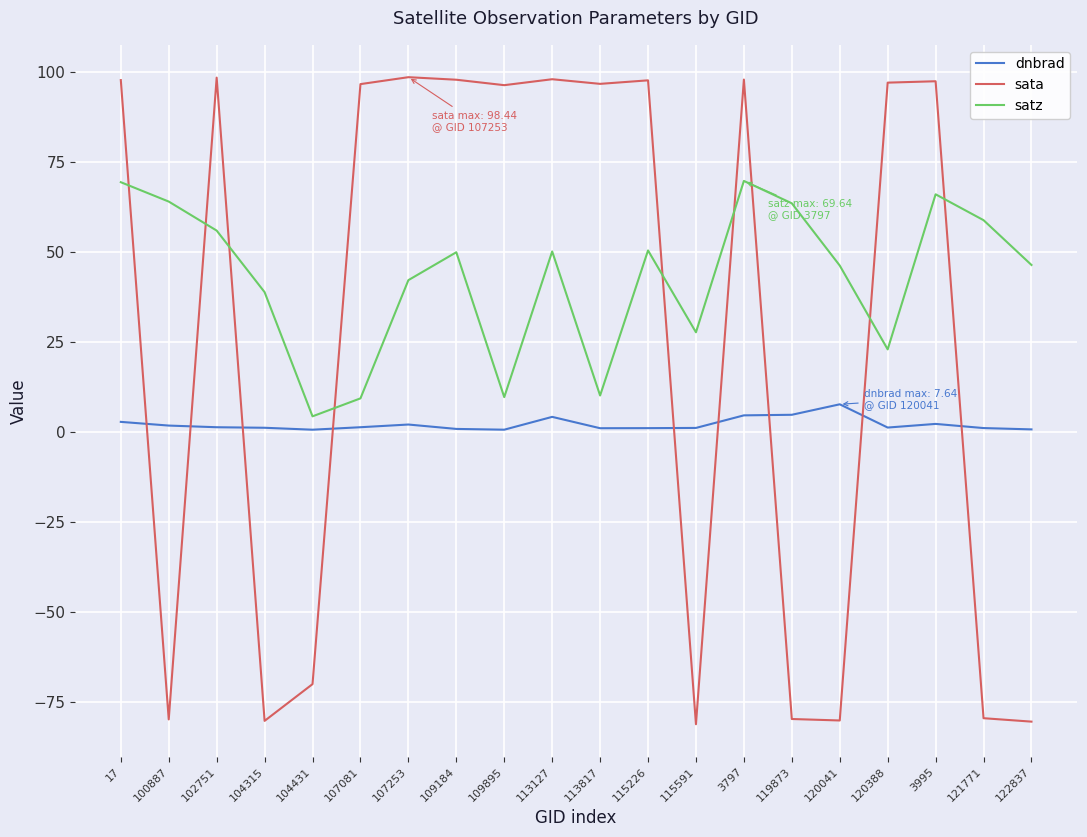

Which series changed the most between 17 and 120041?

sata